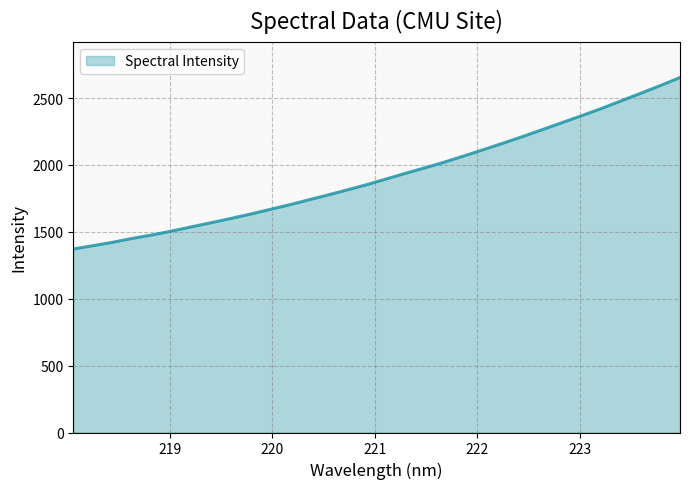

What is the greatest value displayed?

2654.1